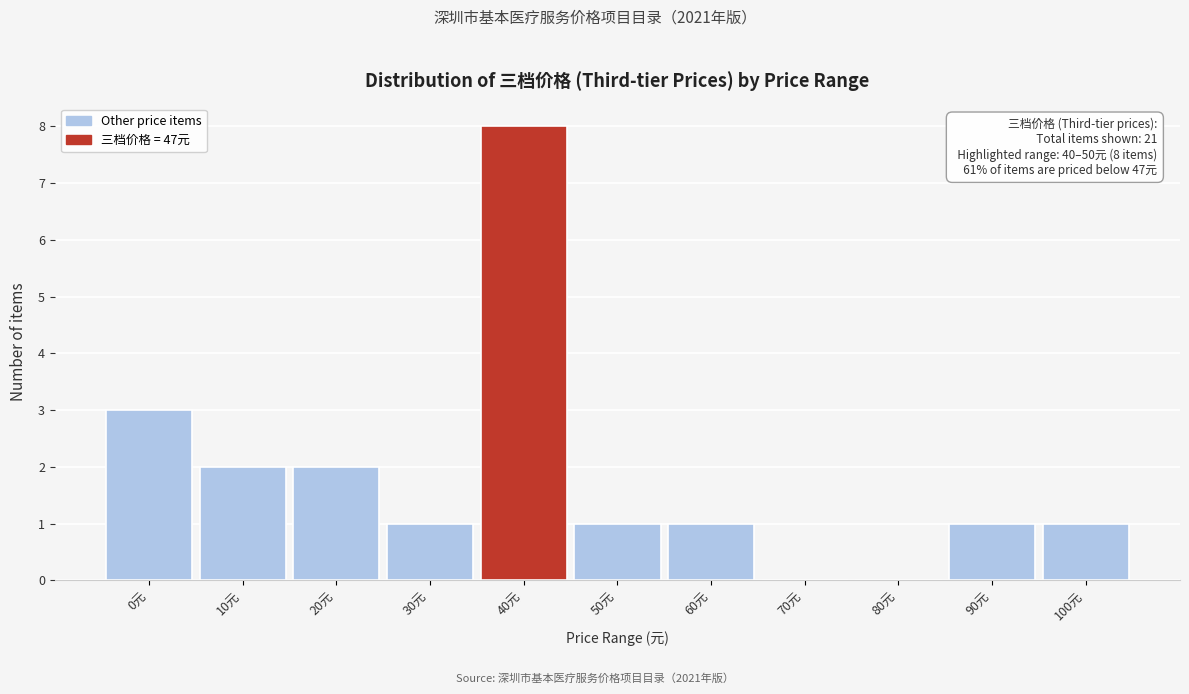

Reading right to left, list all the values displayed in this chart.

100元=1	90元=1	80元=0	70元=0	60元=1	50元=1	40元=8	30元=1	20元=2	10元=2	0元=3